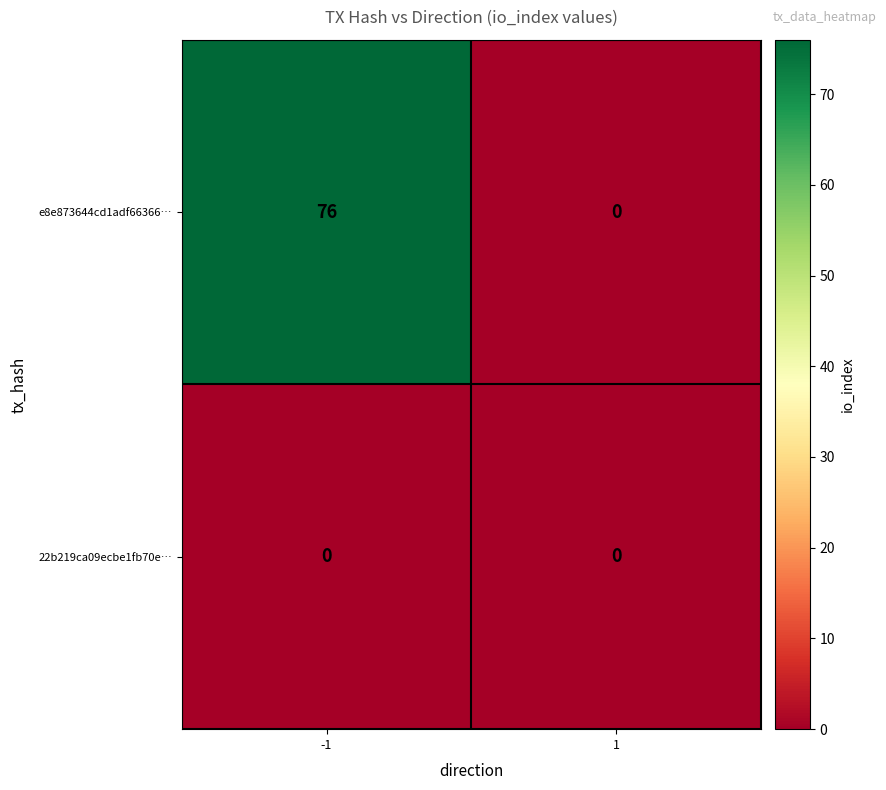

The value of e8e873644cd1adf66366… at 1 is 0. True or false?

True